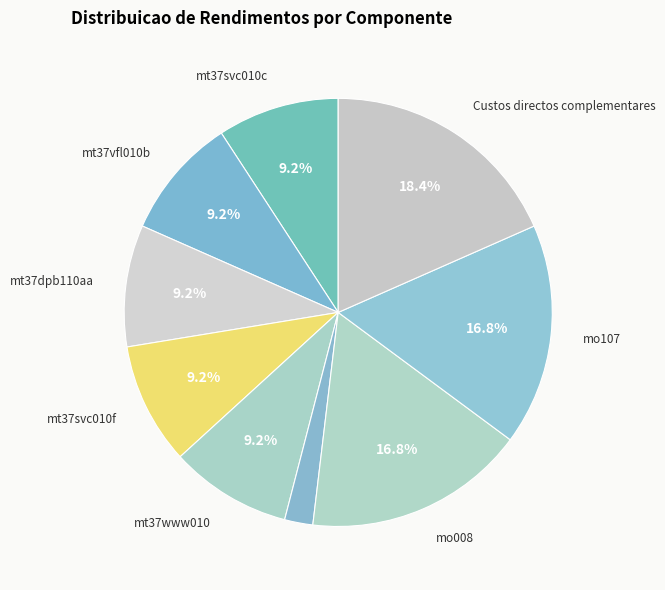

How many slices are in this pie chart?

9